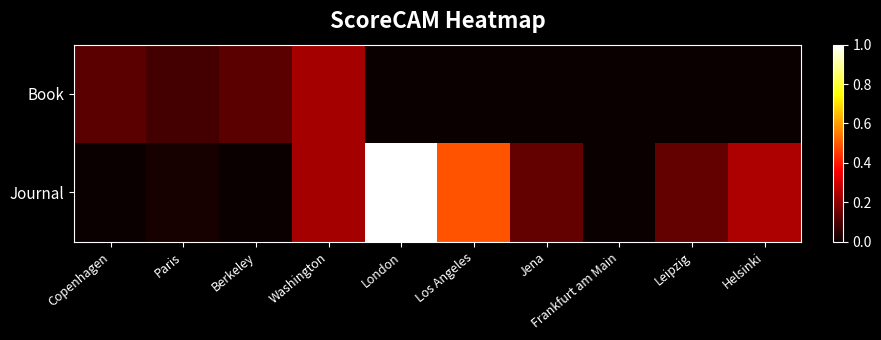

What is the difference between the highest and lowest values at Berkeley?

0.1